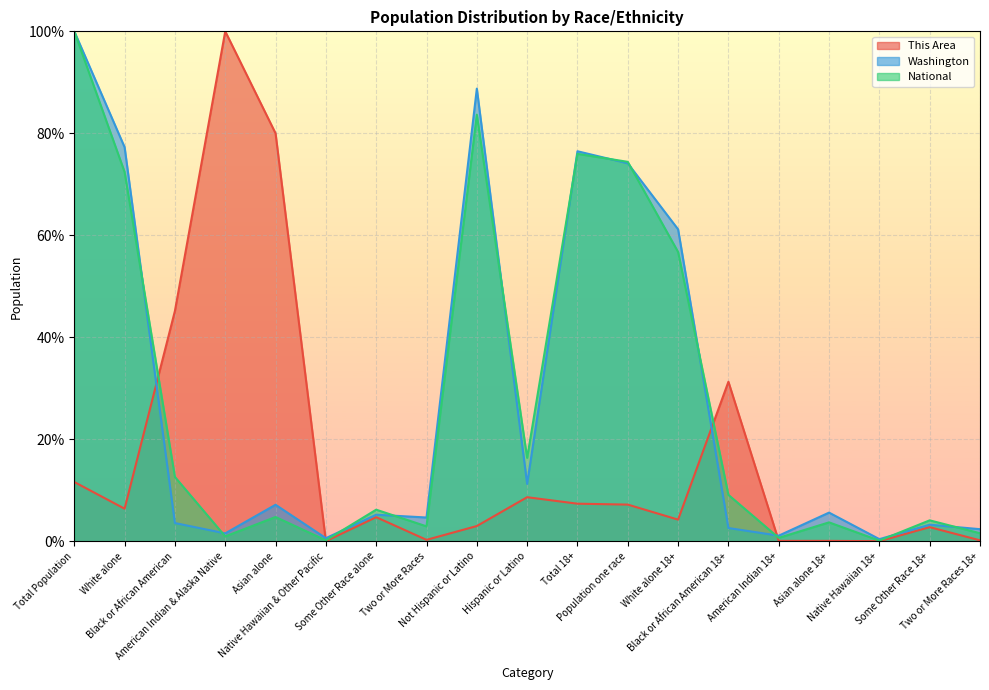

Reading left to right, list all the values displayed in this chart.

This Area: 11.6	6.4	45.2	100.0	80.0	0.0	4.7	0.3	3.0	8.6	7.4	7.2	4.2	31.3	0.1	0.1	0.0	2.8	0.2
Washington: 100.0	77.3	3.6	1.5	7.2	0.6	5.2	4.7	88.8	11.2	76.5	74.1	61.2	2.6	1.1	5.6	0.4	3.2	2.4
National: 100.0	72.4	12.6	0.9	4.8	0.2	6.2	2.9	83.7	16.3	76.0	74.4	56.7	9.1	0.7	3.7	0.1	4.1	1.6